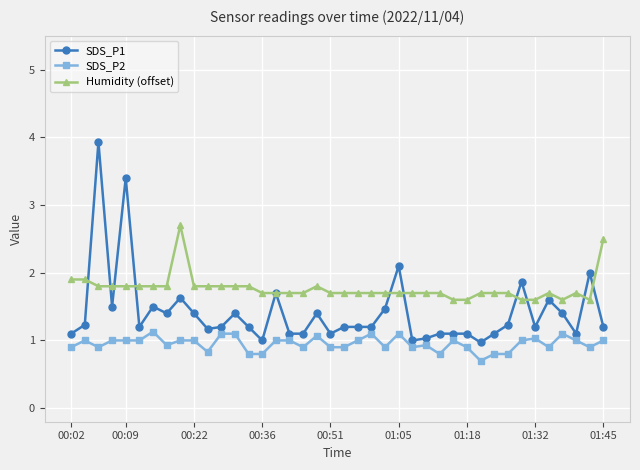

What is the value of the SDS_P2 point at the 25th from the left?

1.1